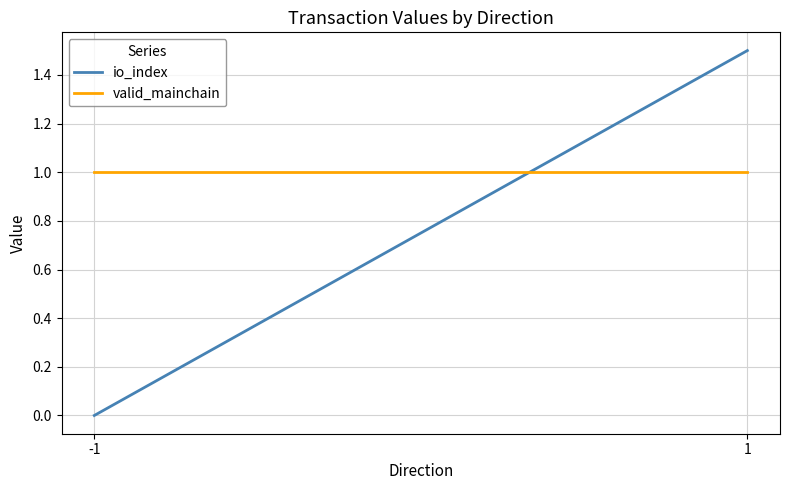

Count the io_index values in the range 0 to 1.

1